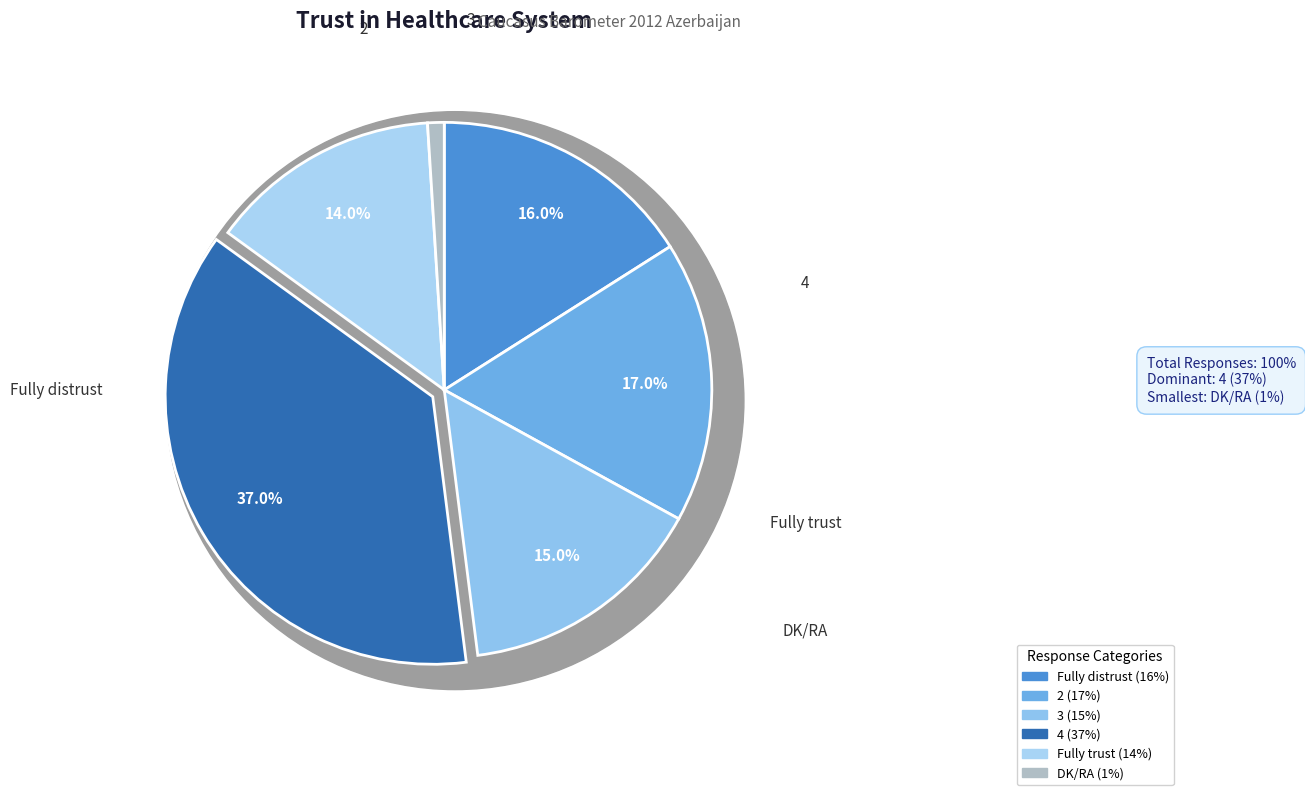

How much of the chart is everything except 3?

85.0%